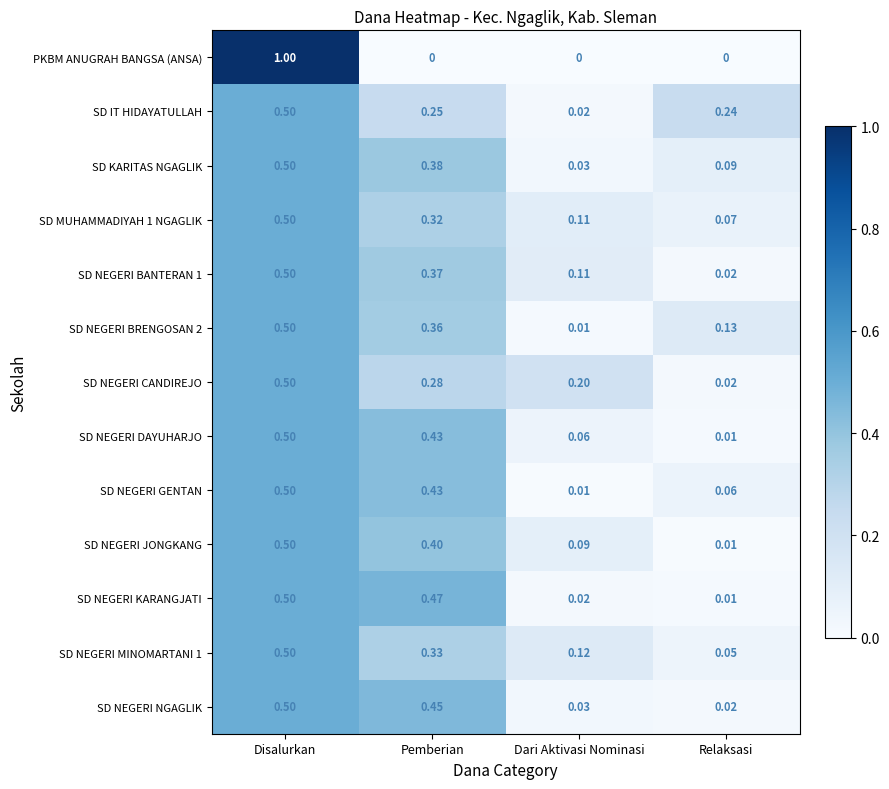

Which series has the largest range (max minus min)?

PKBM ANUGRAH BANGSA (ANSA)